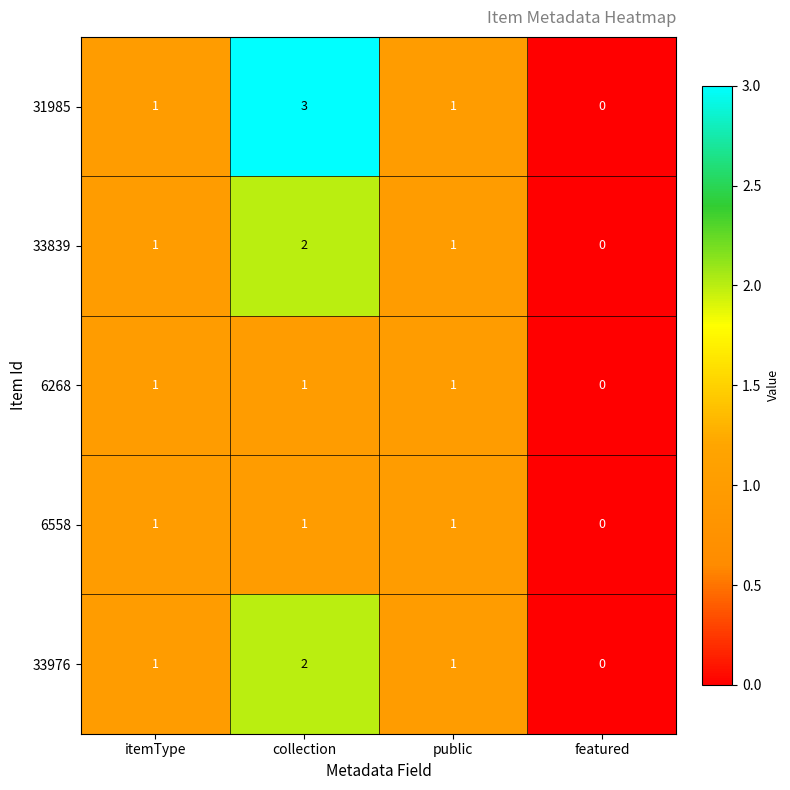

How many 6268 values are between 1 and 2?

3